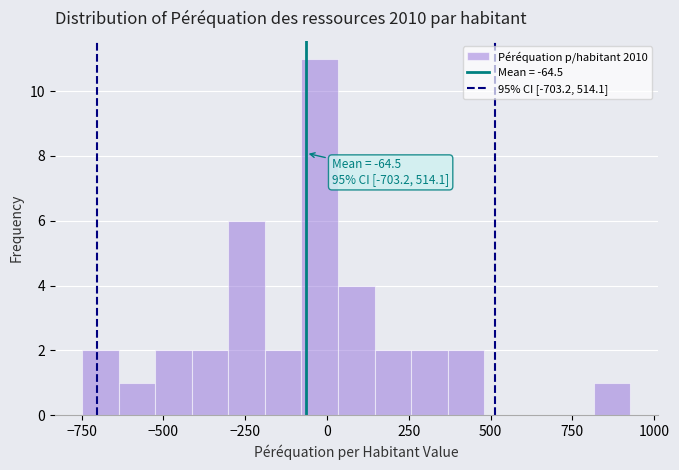

Around what value on the x-axis is the tallest bar? Give the approximate position of its centre, as read against the axis.

0